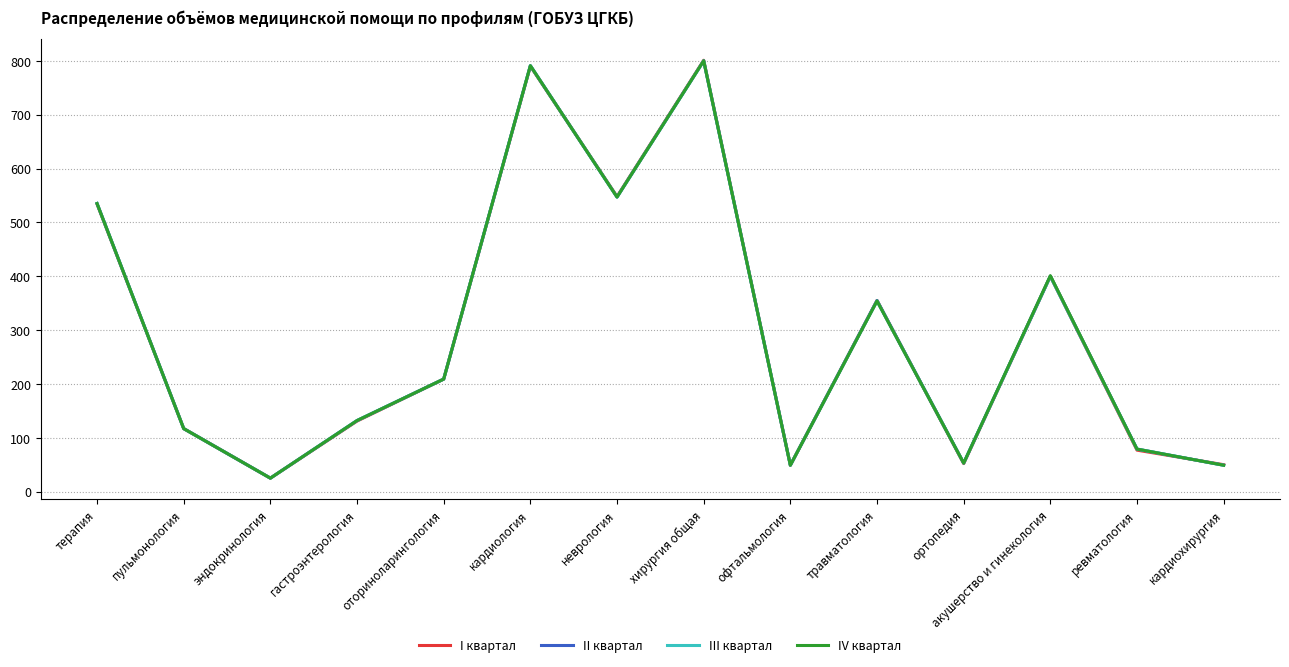

Which category has the lowest value across all series?

эндокринология